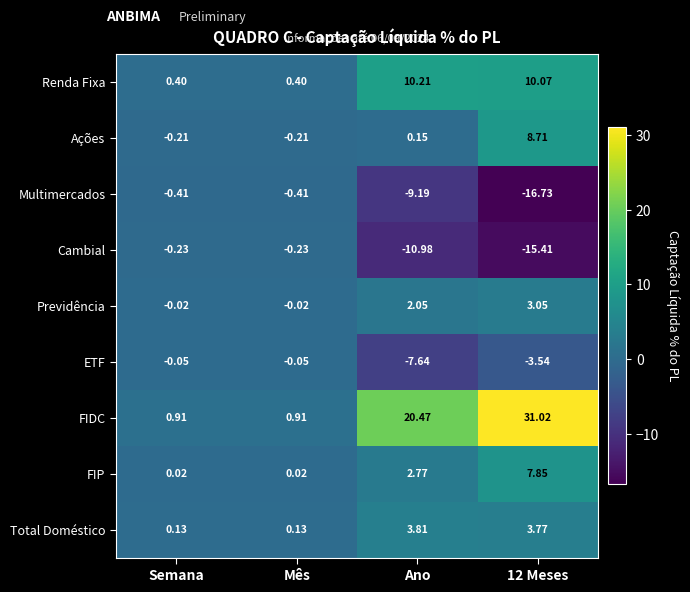

At which label does ETF reach its minimum?

Ano